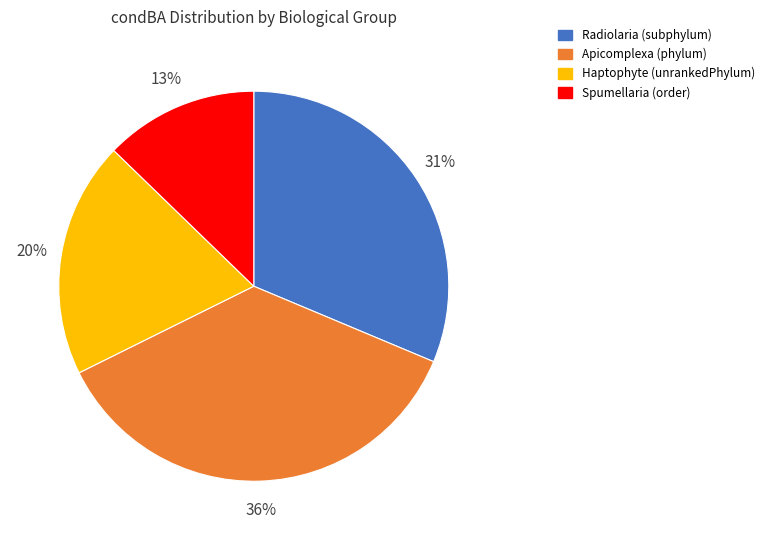

Which slice is the smallest?

Spumellaria (order)